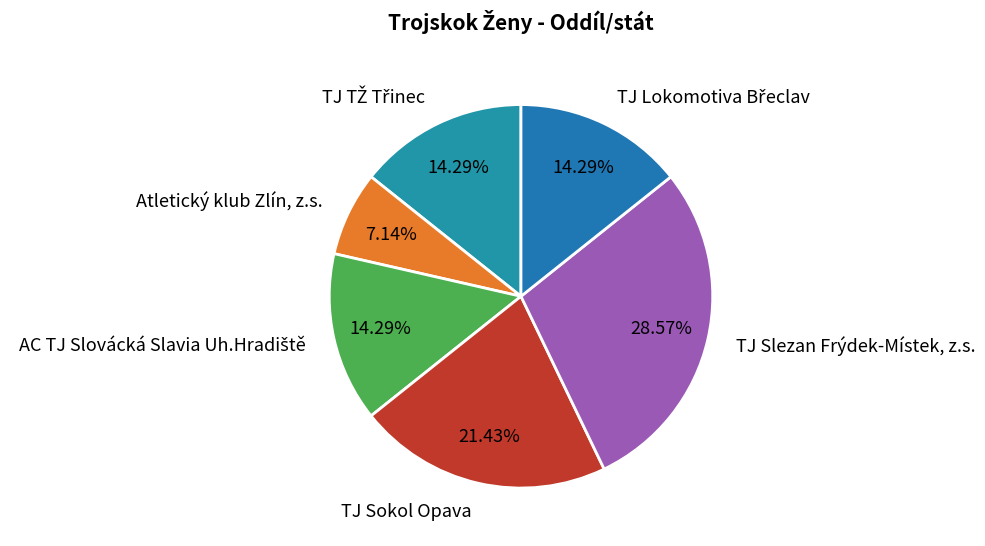

What is the smallest slice in the pie chart?

Atletický klub Zlín, z.s.